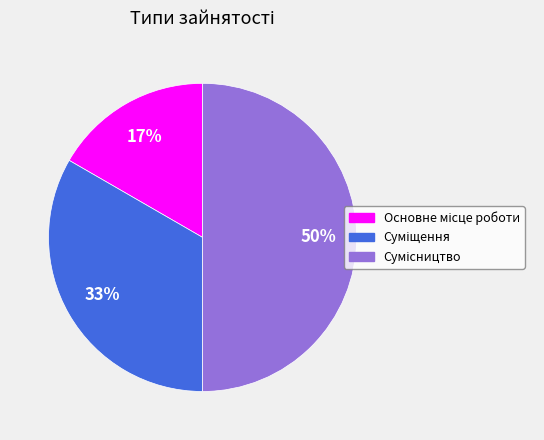

To the nearest percent, what is the difference between the largest and smallest slice percentages?

33%